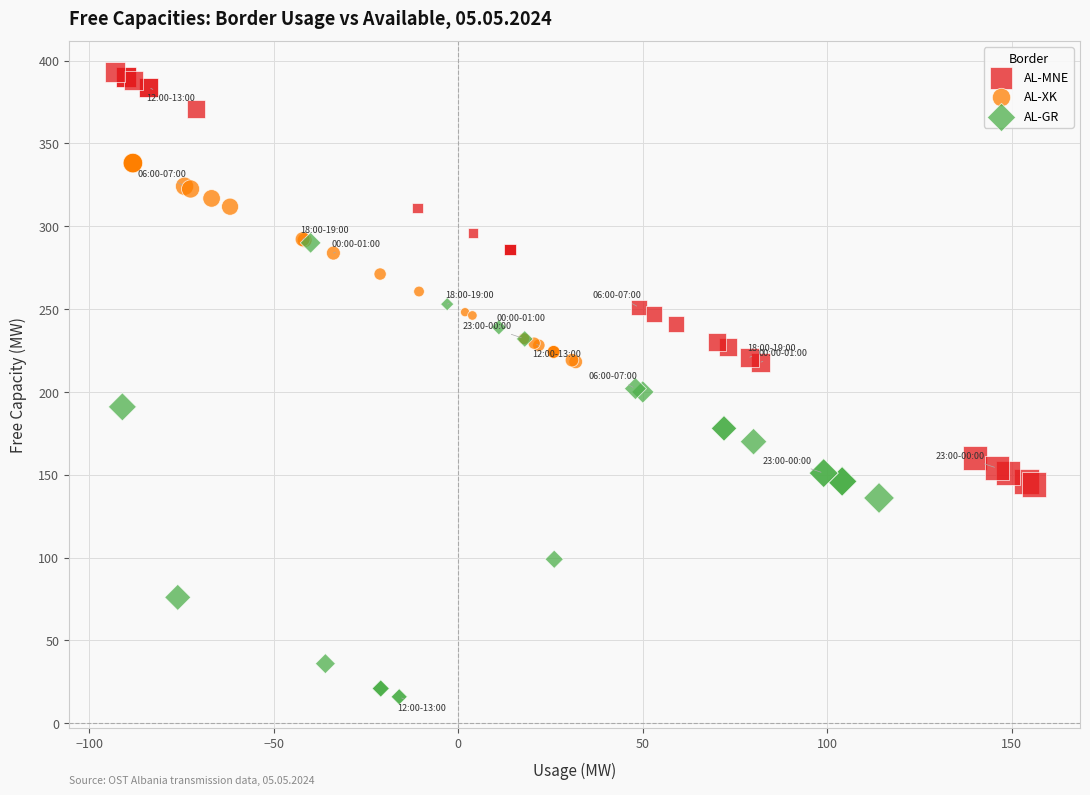

Which series reaches the minimum Y coordinate?

AL-GR